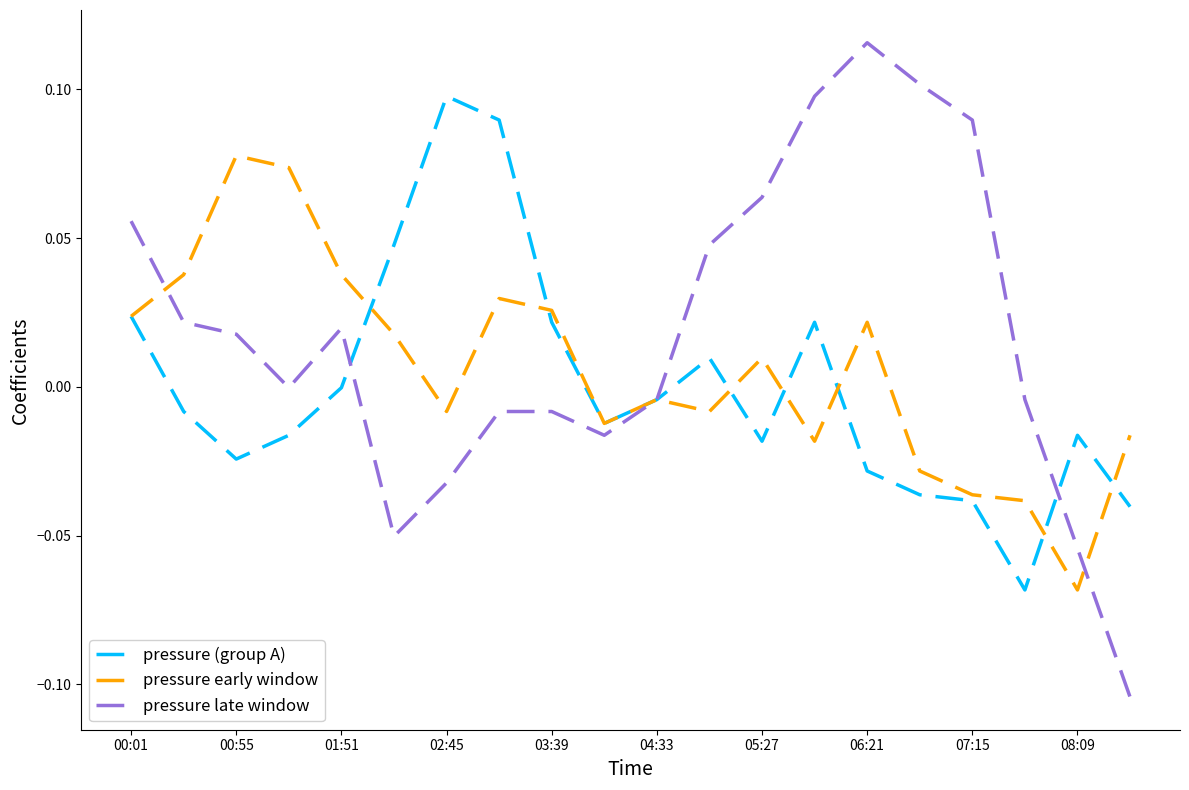

Which series has the largest total across all categories?

pressure late window